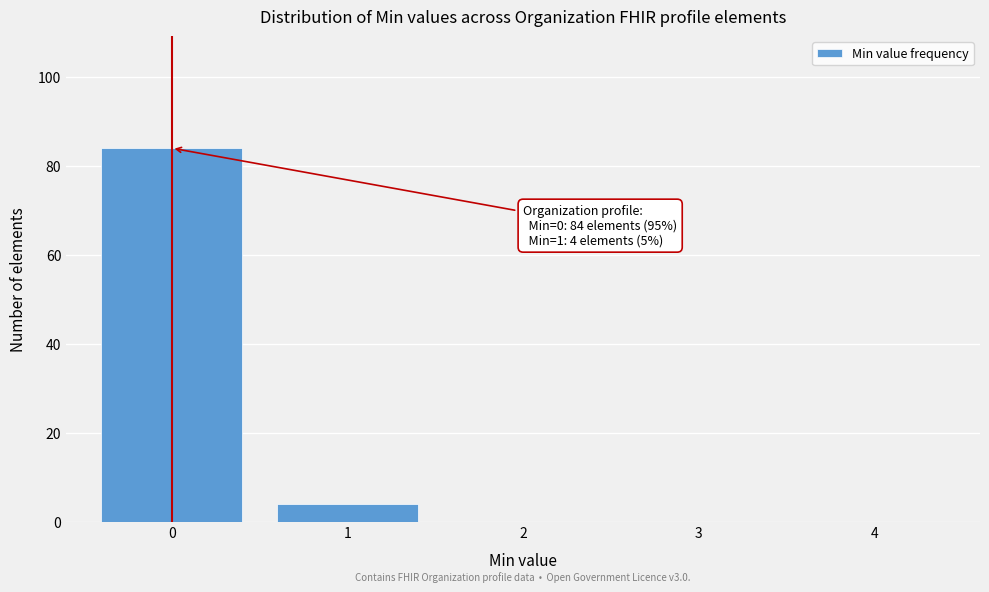

Reading left to right, extract all data points from this chart.

0=84	1=4	2=0	3=0	4=0